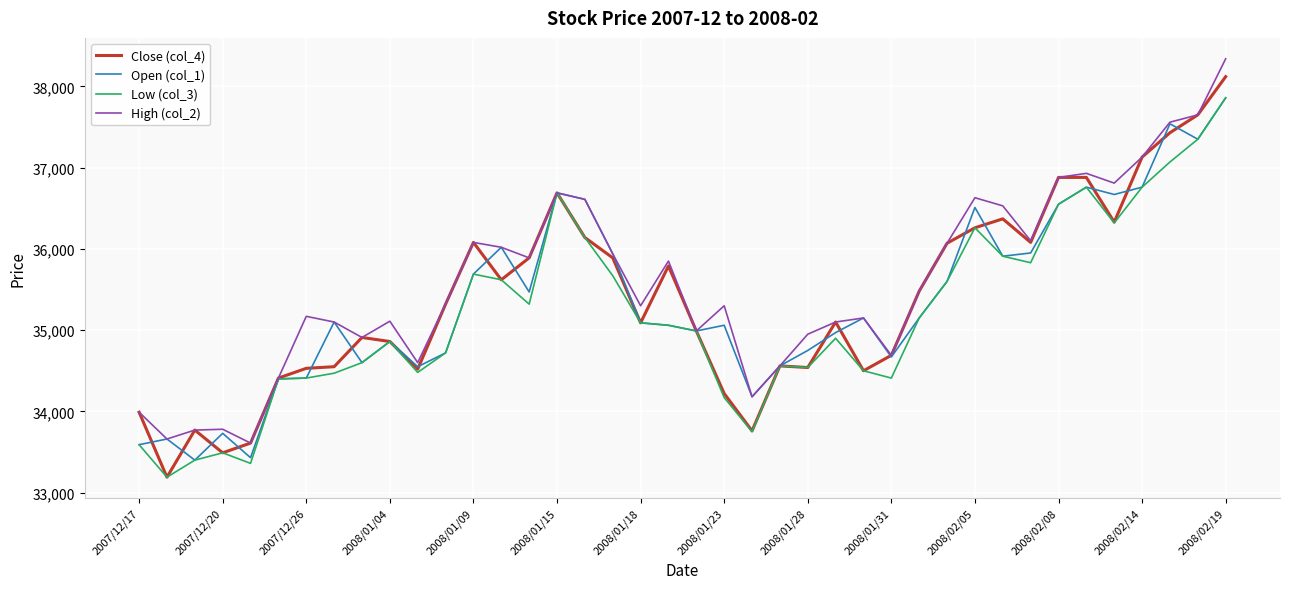

What is the greatest value displayed?

38340